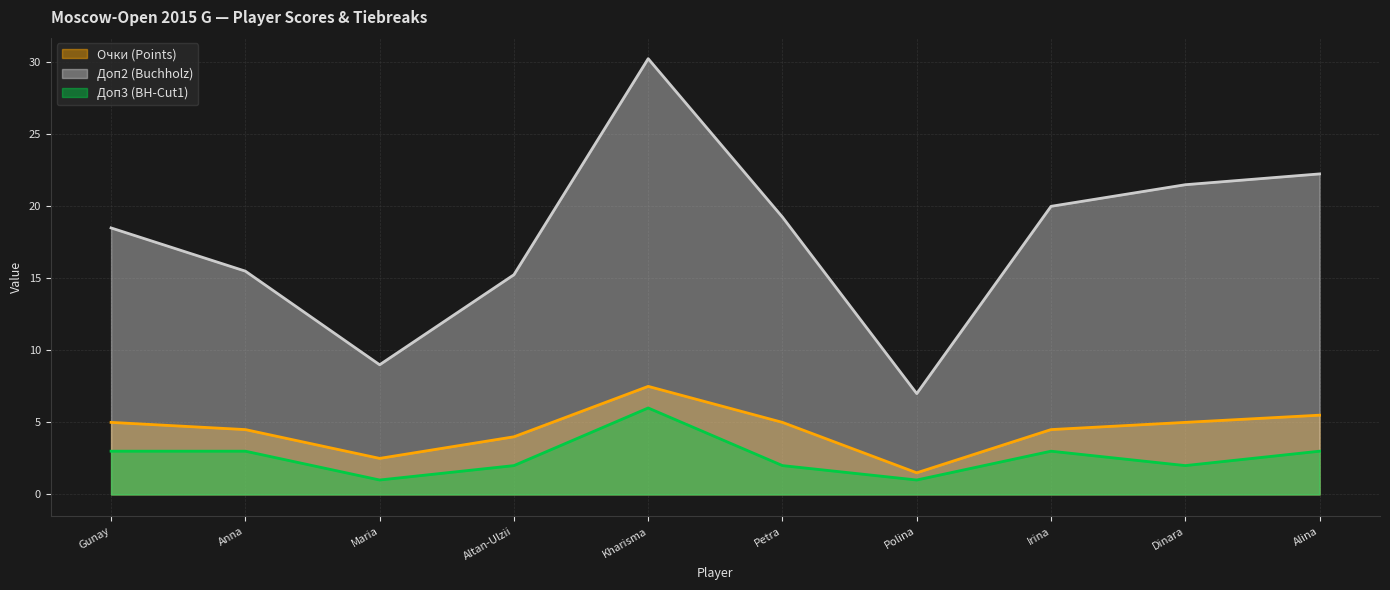

At Kharisma, list the series in order from largest to smallest.

Доп2 (Buchholz), Очки (Points), Доп3 (BH-Cut1)